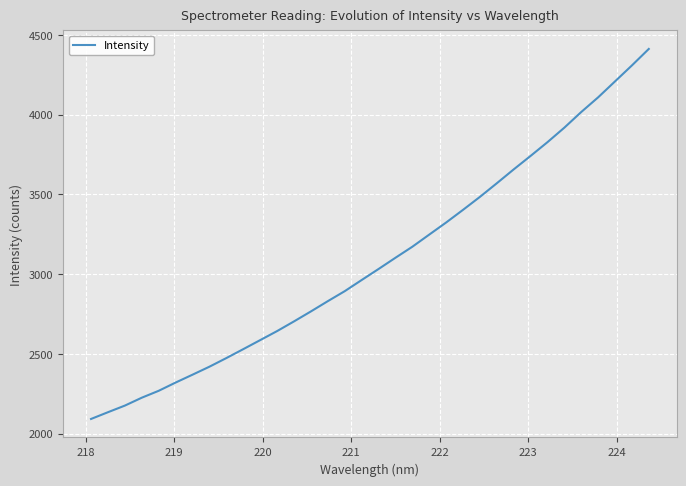

What is the minimum value shown in the chart?

2092.6